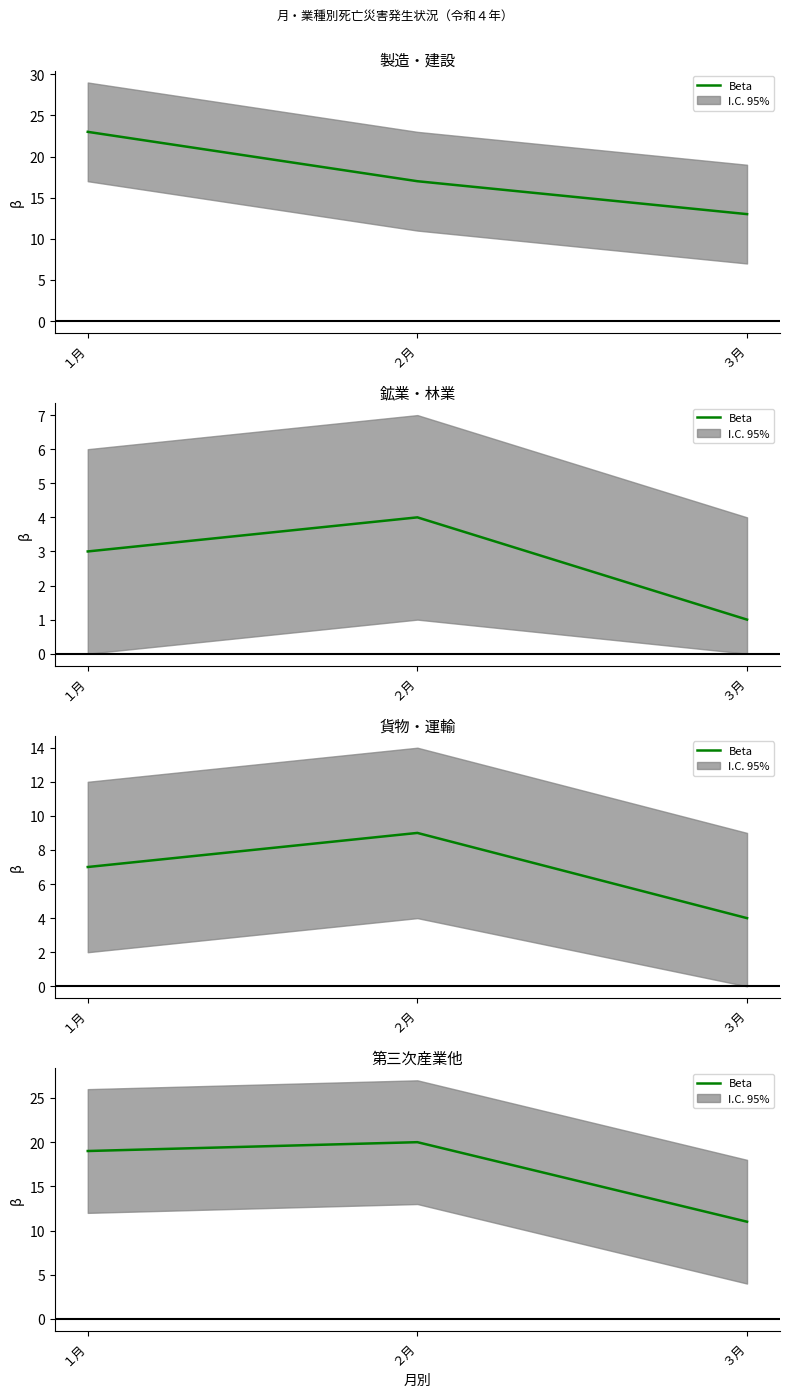

What is the difference between the values at ３月 and ２月?

9